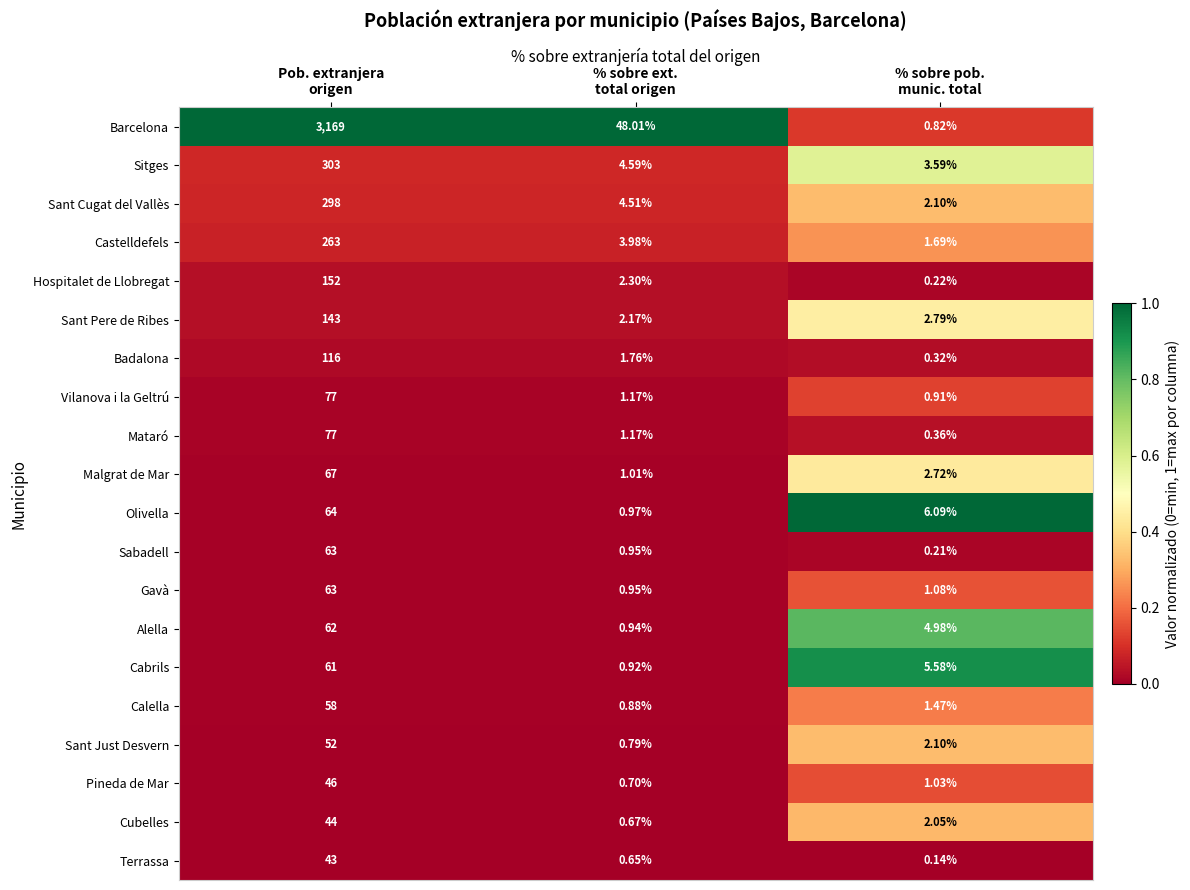

Which series has the largest total across all categories?

Barcelona